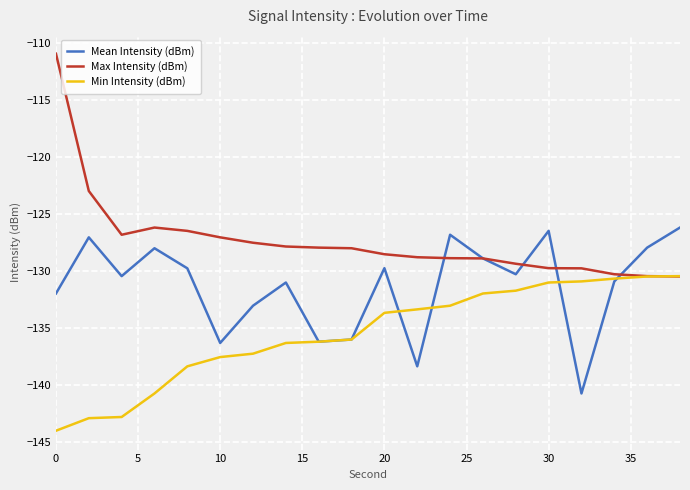

Which series has the largest range (max minus min)?

Max Intensity (dBm)